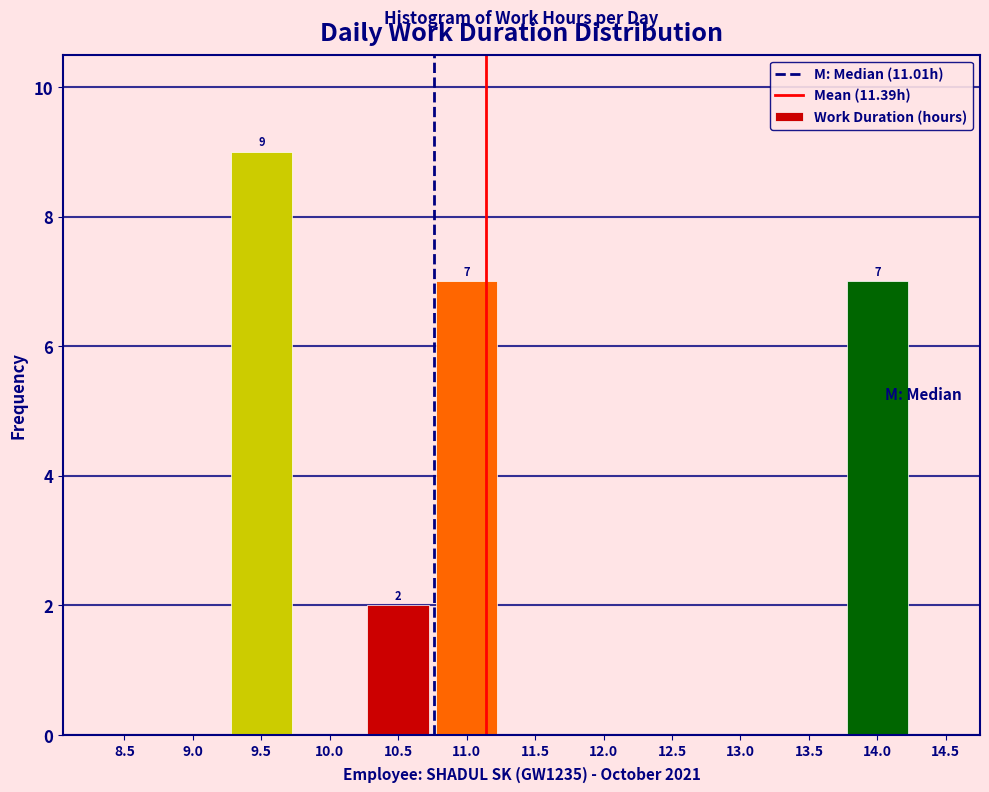

Reading left to right, extract all data points from this chart.

8.5=0	9.0=0	9.5=9	10.0=0	10.5=2	11.0=7	11.5=0	12.0=0	12.5=0	13.0=0	13.5=0	14.0=7	14.5=0